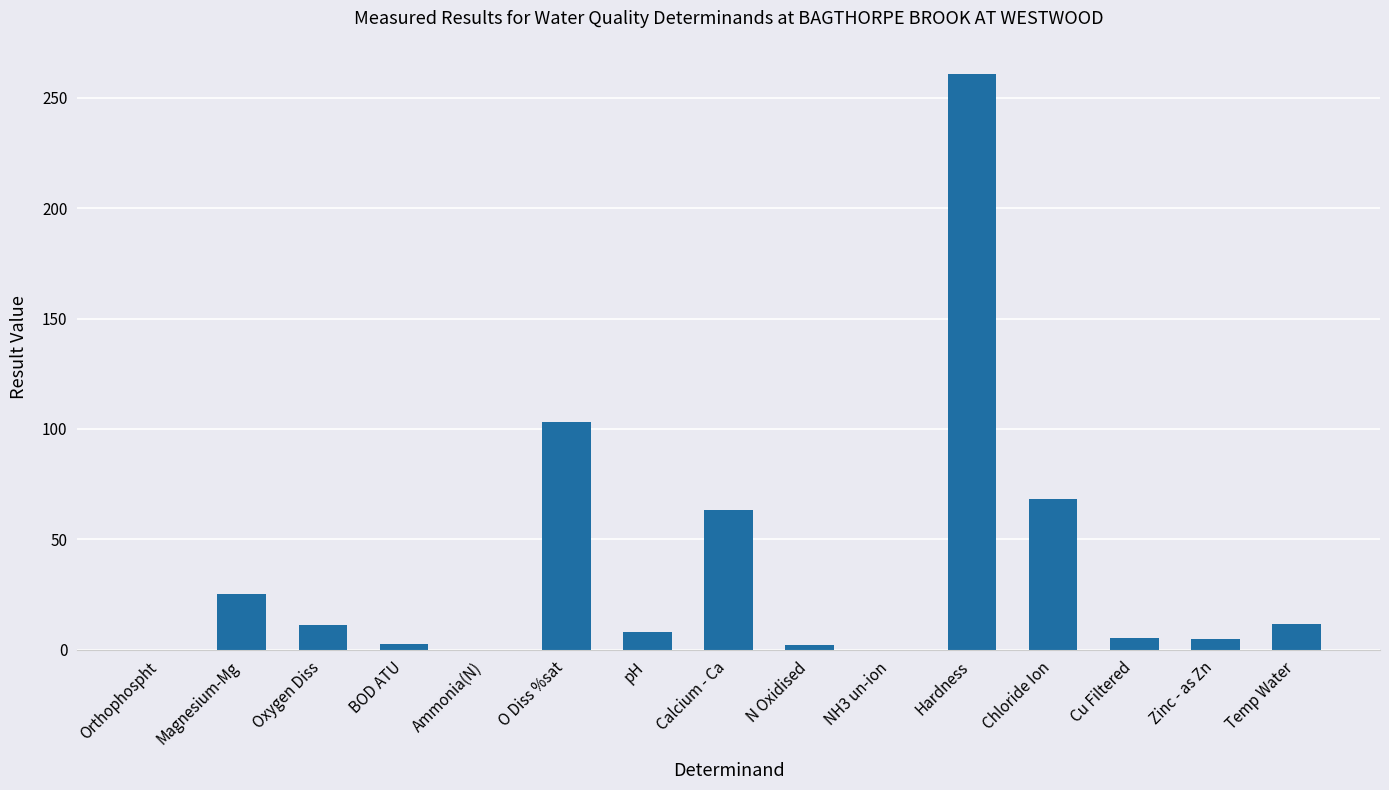

Which has a higher value, NH3 un-ion or O Diss %sat?

O Diss %sat